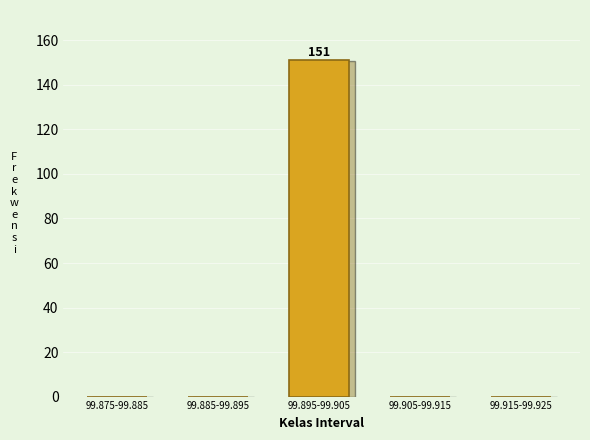

Reading left to right, transcribe all the data shown in this chart.

99.875-99.885=0	99.885-99.895=0	99.895-99.905=151	99.905-99.915=0	99.915-99.925=0